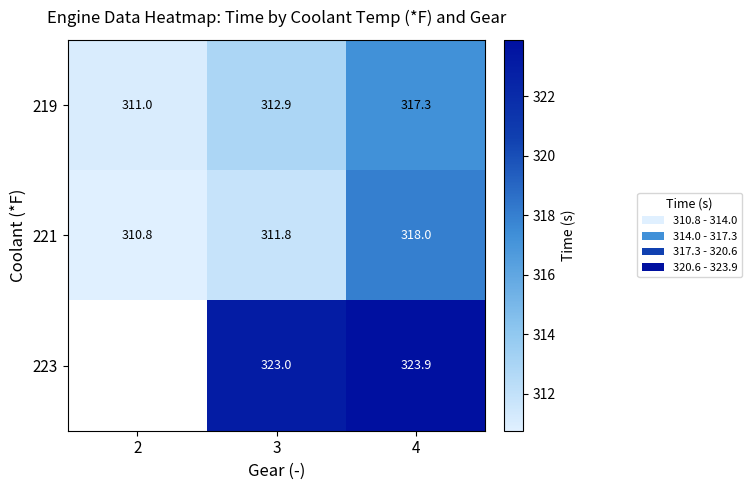

What is the average value of the 221 series?

313.5